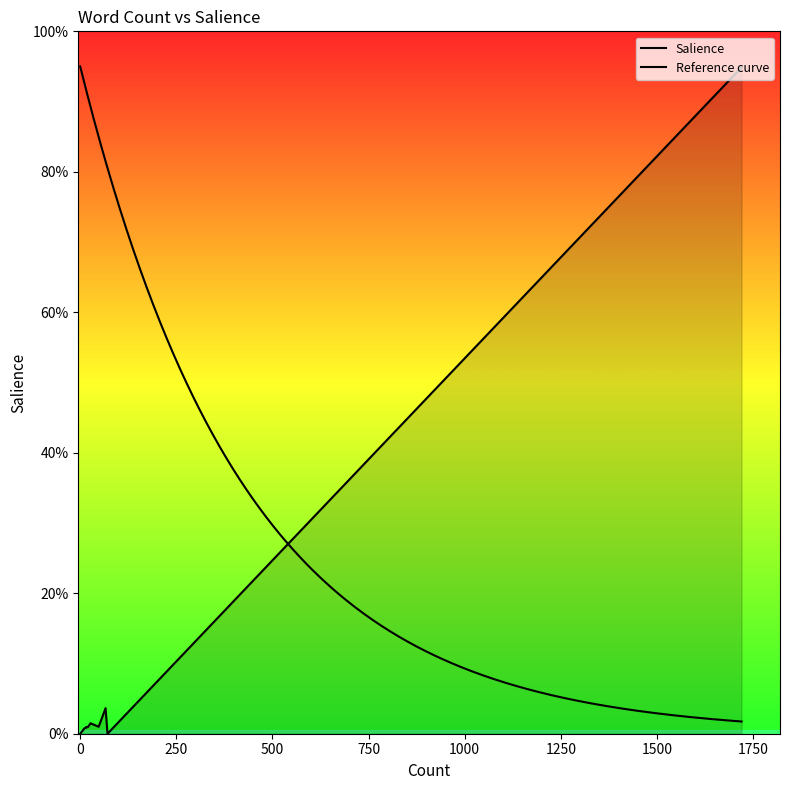

What is the difference between the maximum and minimum values?

0.9